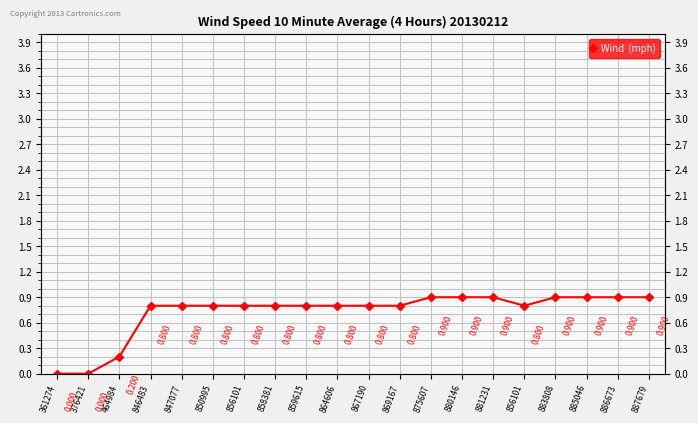

Where is the data nearest to the value 0?

361274